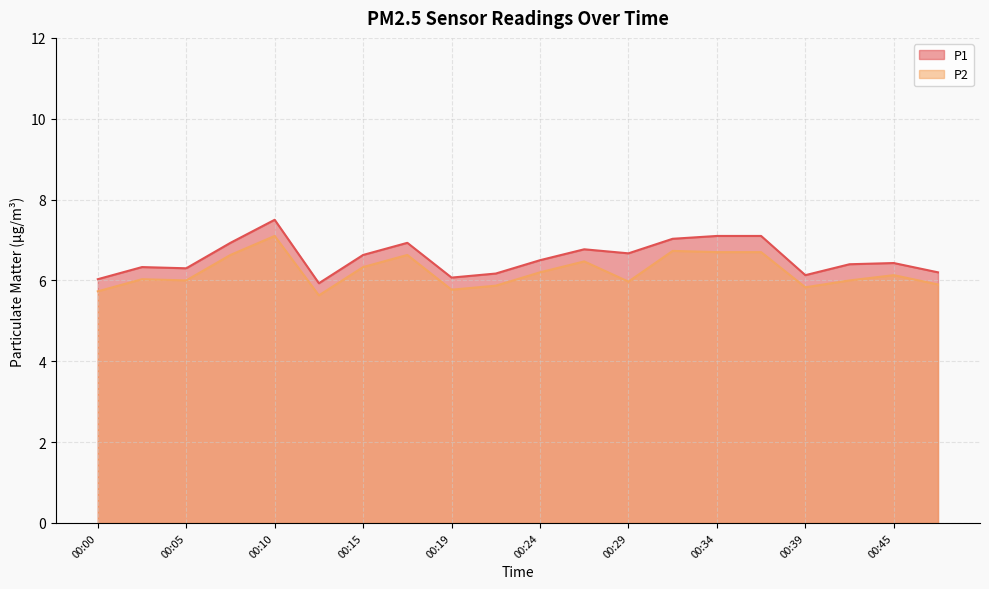

True or false: P2 and P1 cross at least once.

False